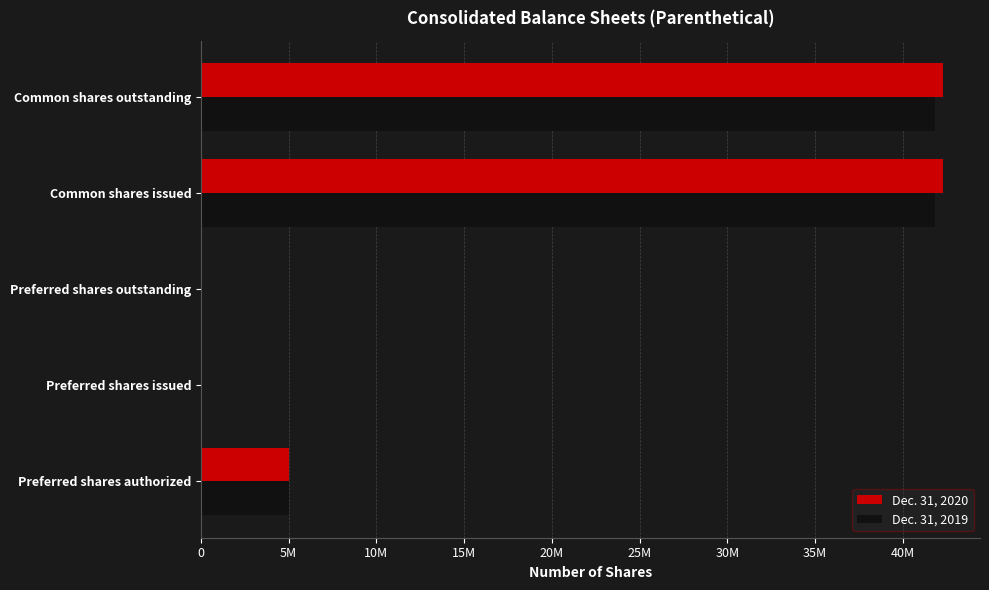

What is the highest value of the Dec. 31, 2019 series?

41868000